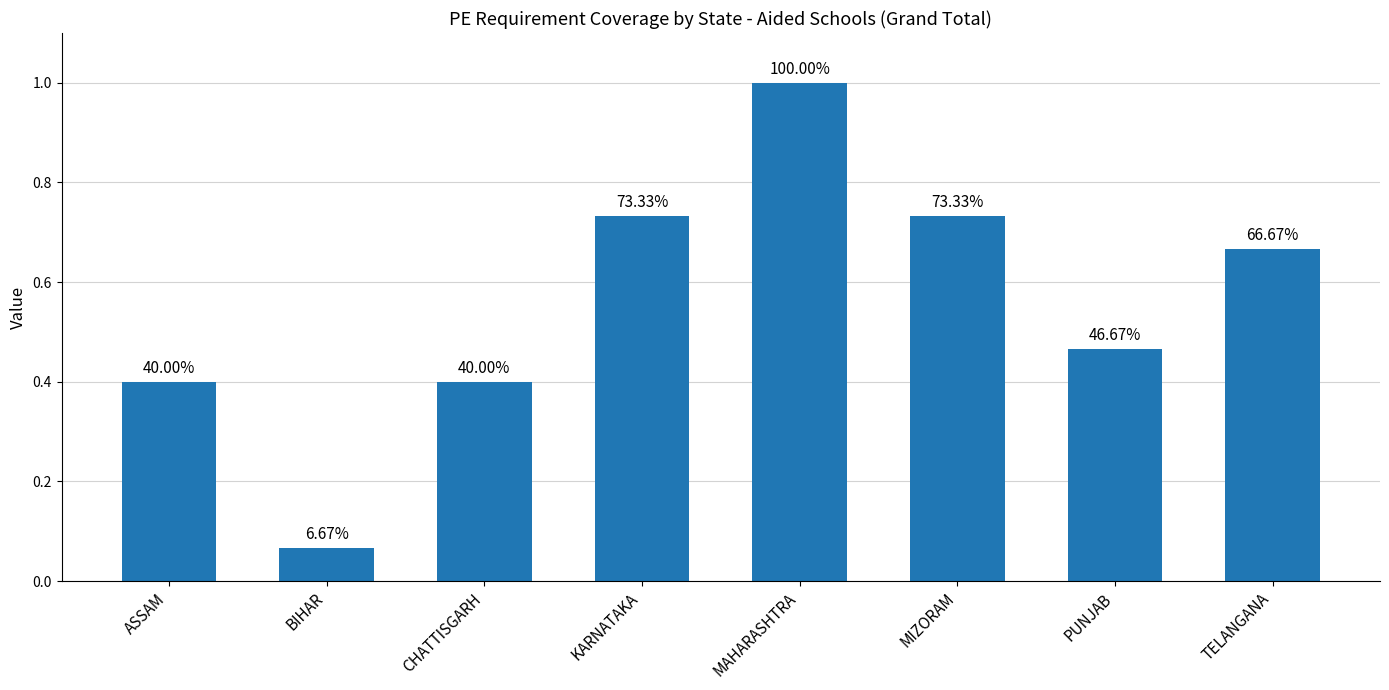

What is the greatest value displayed?

1.0